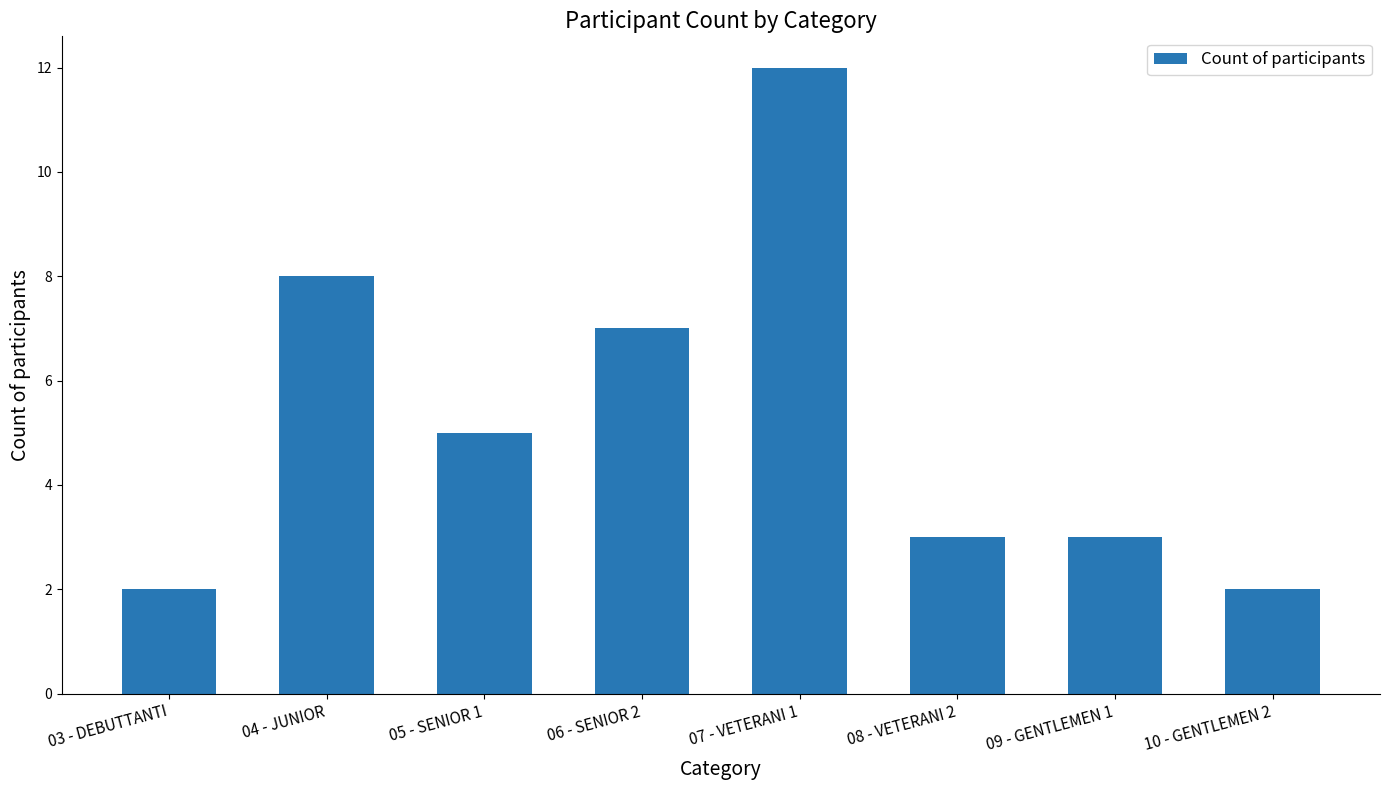

What is the value of the 7th bar from the left?

3